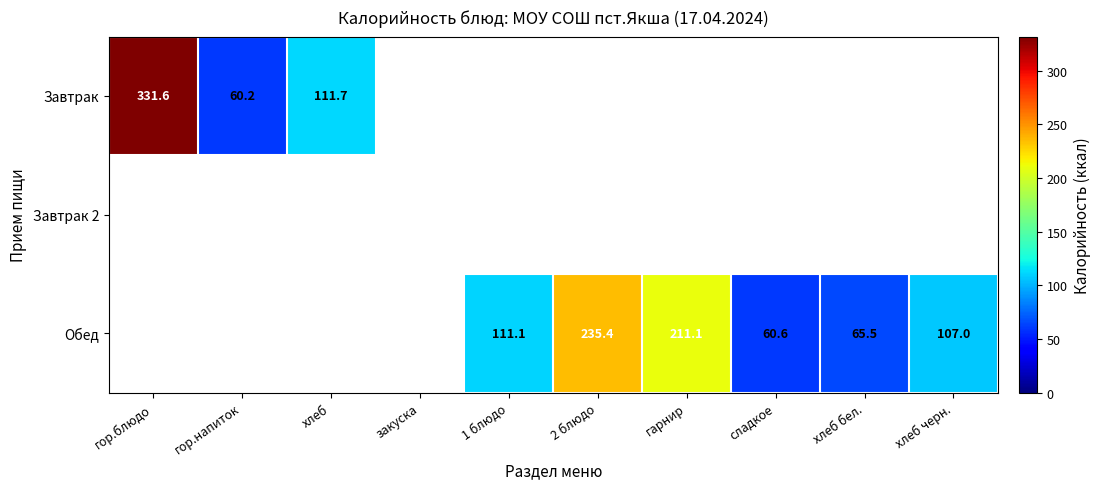

What is the difference between the maximum and minimum values in the Завтрак series?

271.4